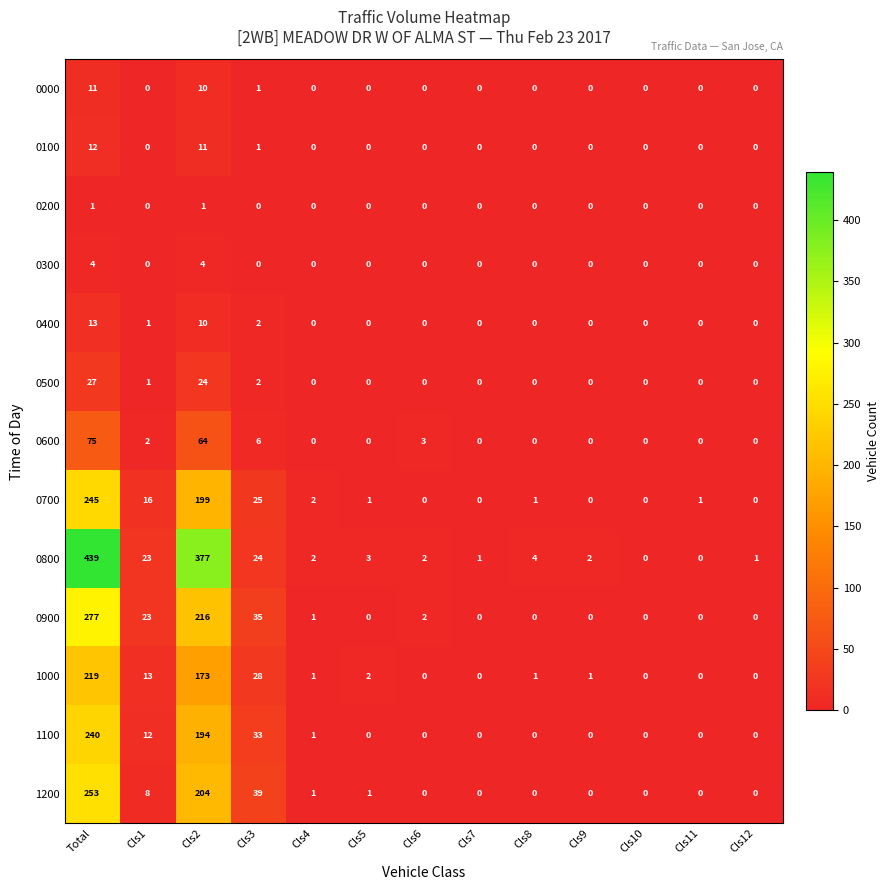

Which category has the highest value in the 0900 series?

Total